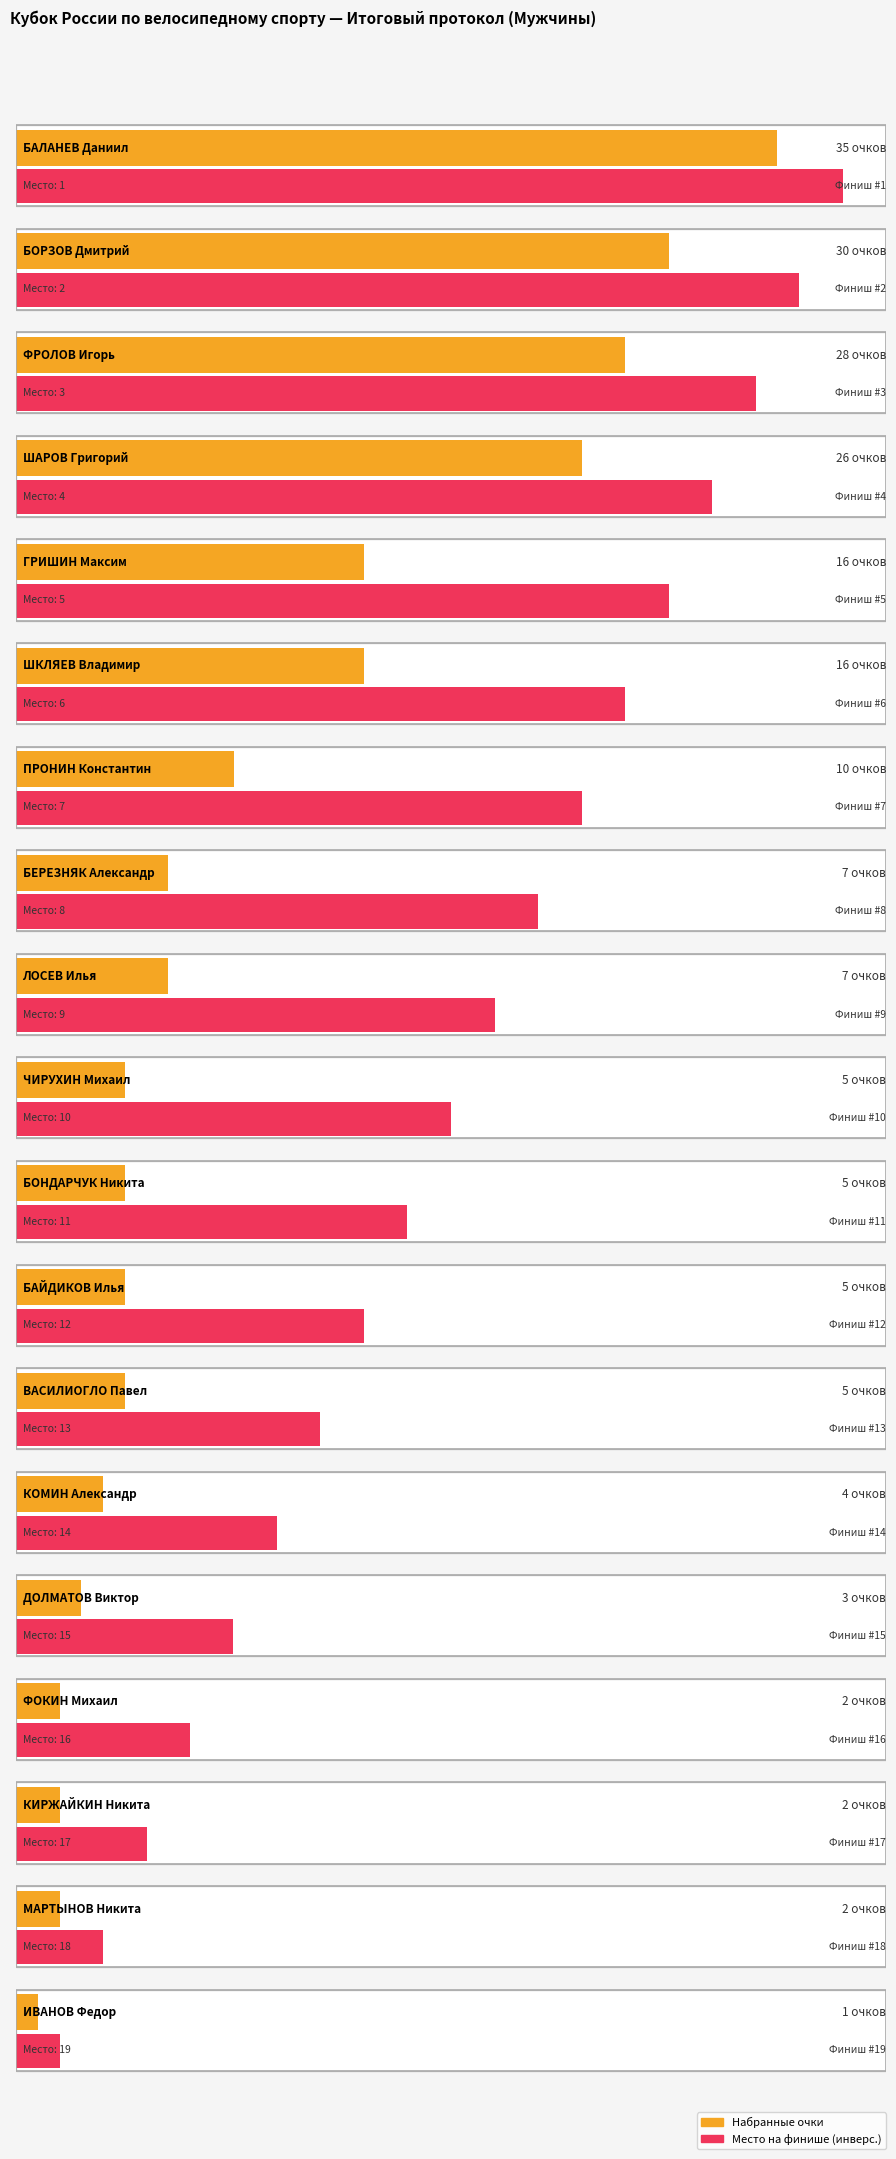

What is the difference between the maximum and minimum values in the Приход (место финиша) series?

18